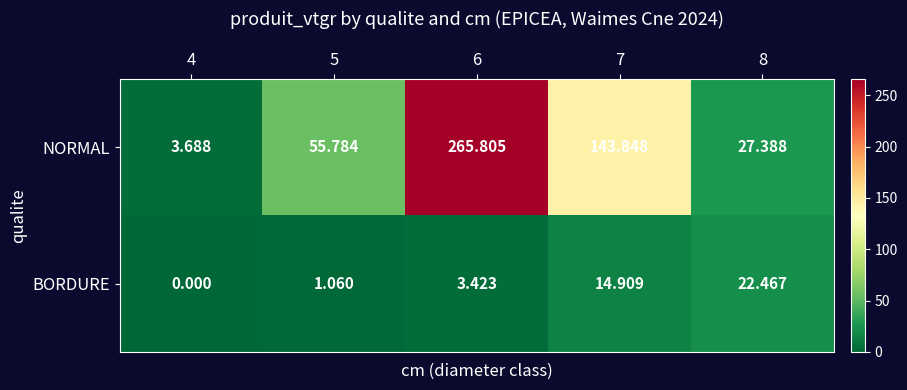

Which series has the largest total across all categories?

NORMAL